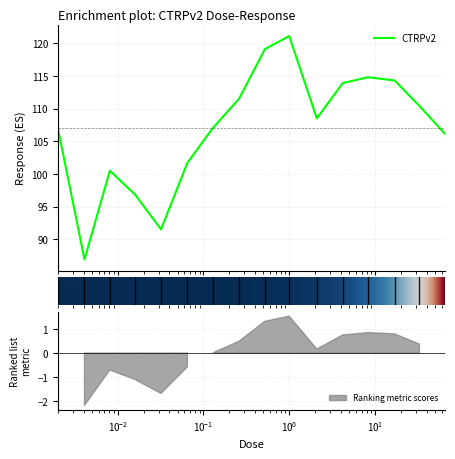

What is the label of the 16th point from the right?

0.002